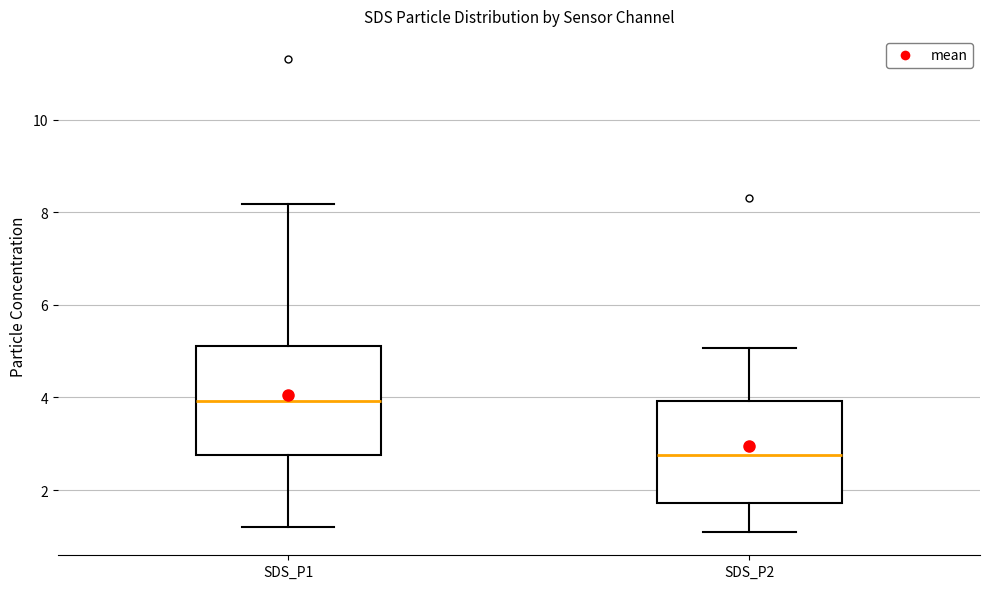

Which box's median line is the highest?

SDS_P1